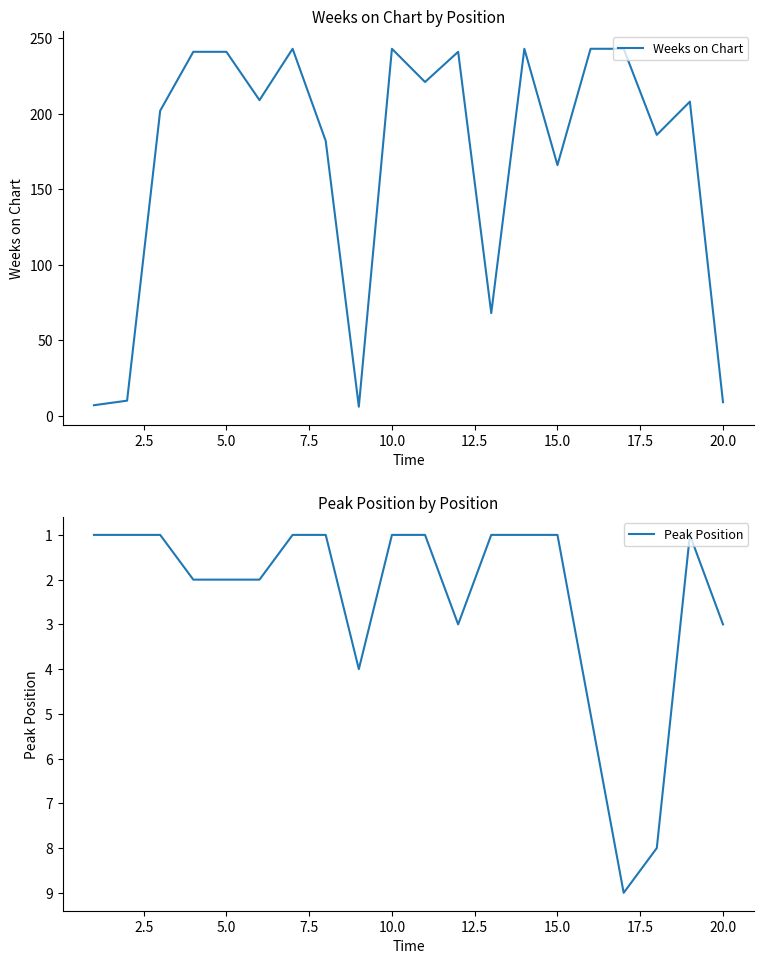

What is the average value of the Weeks on Chart series?

171